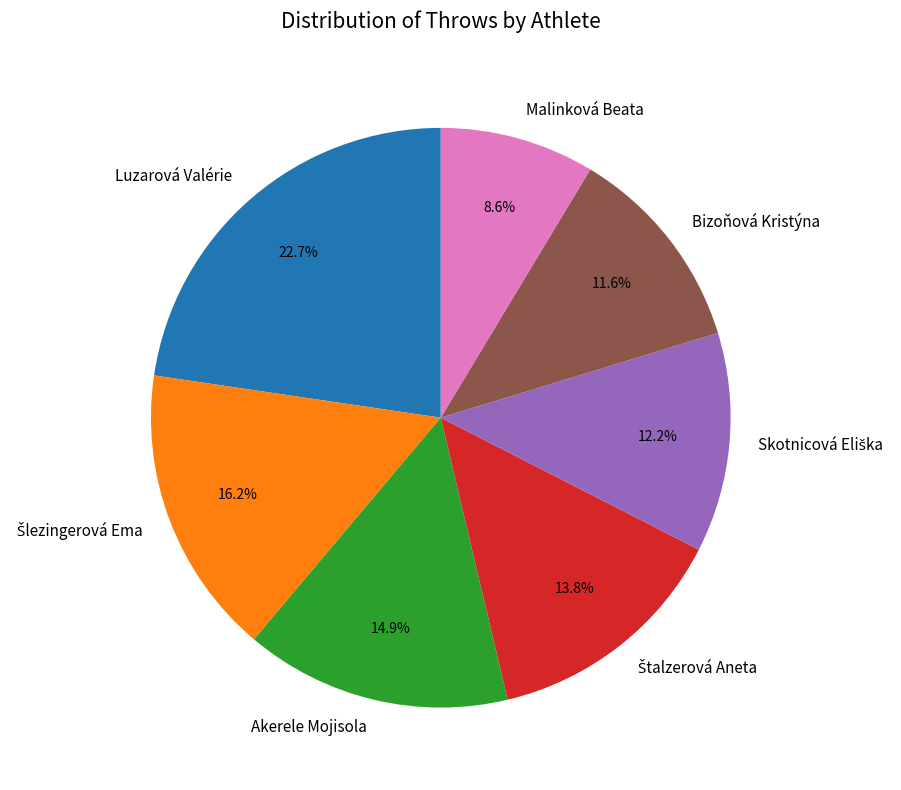

Count the number of slices in the pie.

7